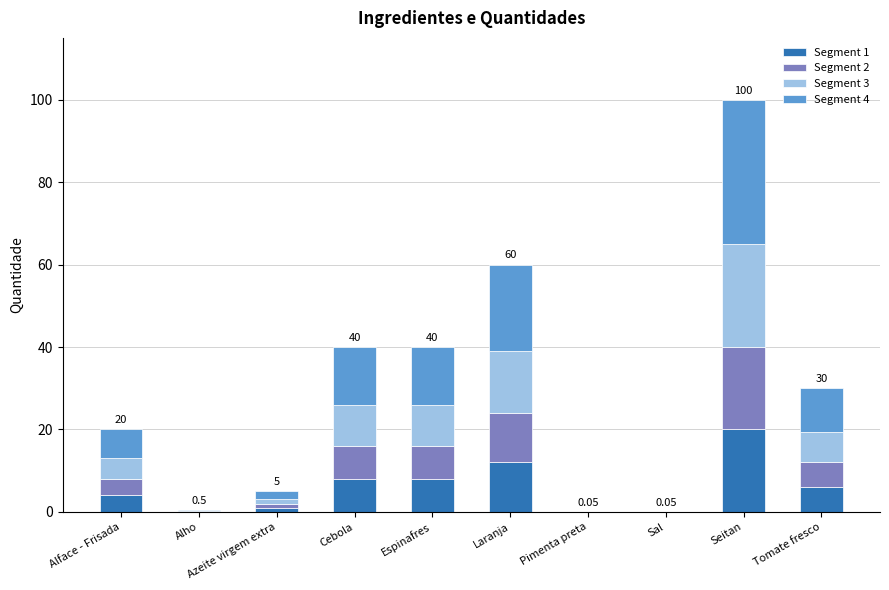

Which category has the highest value in the Segment 1 series?

Seitan